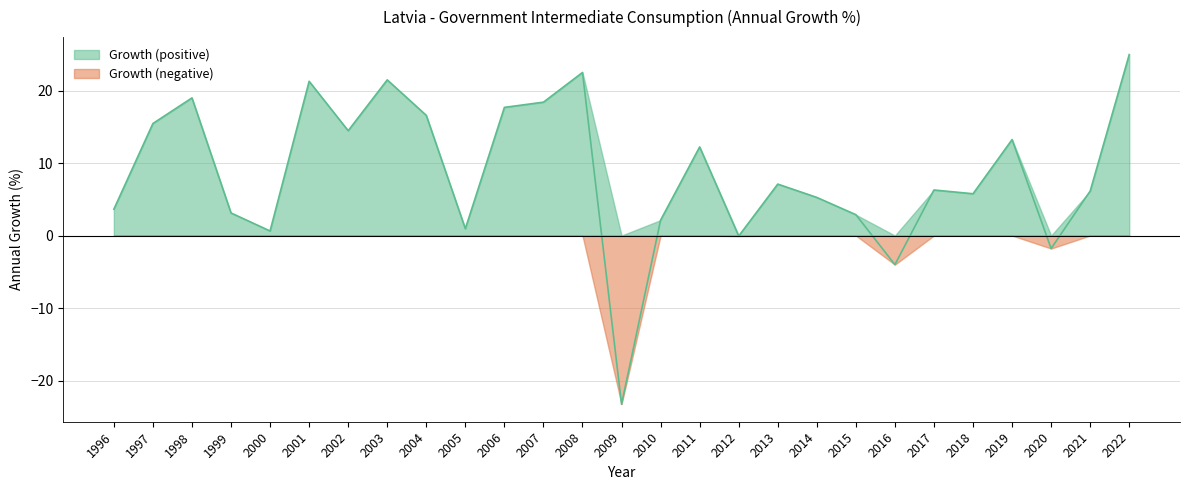

Count the number of categories in the chart.

27